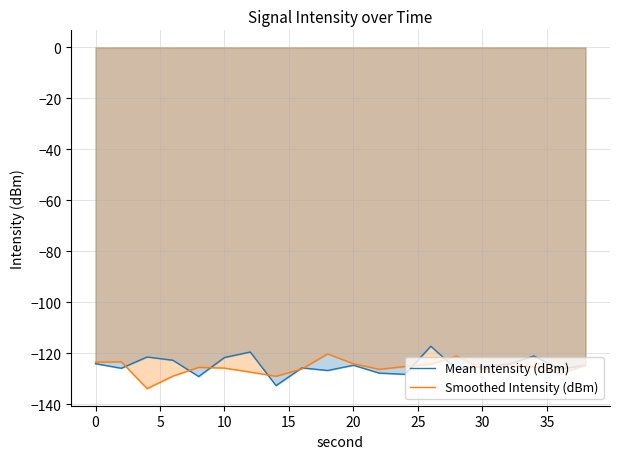

How many lines are shown in the chart?

2